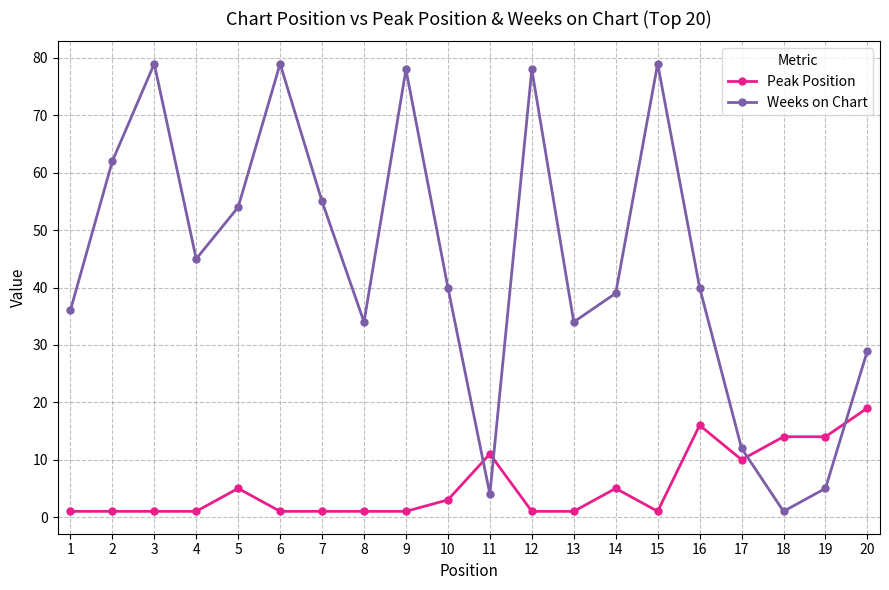

What are all the series names shown in the legend?

Peak Position, Weeks on Chart